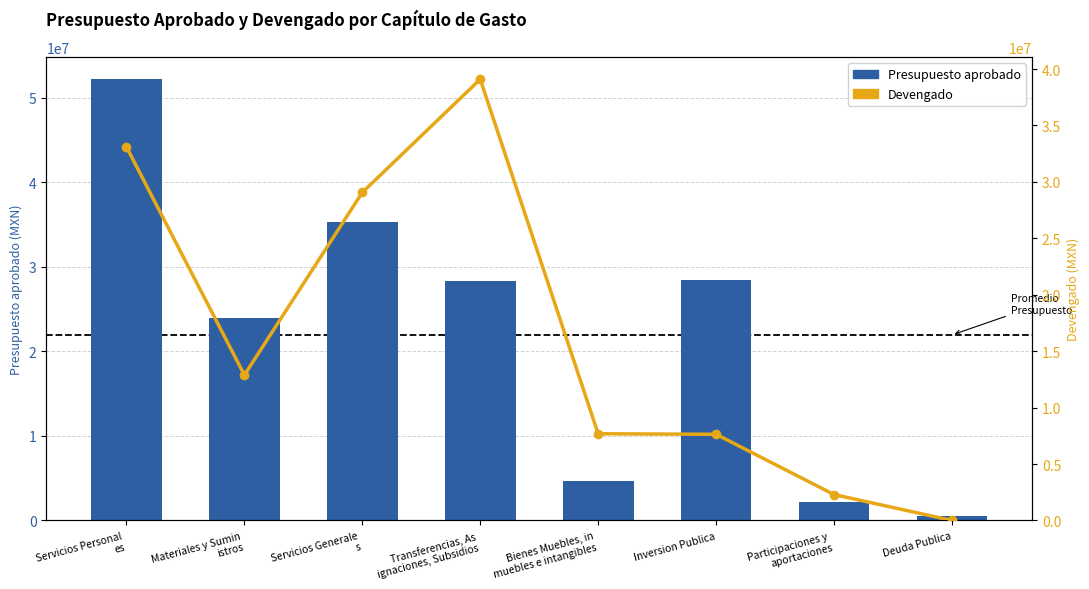

What is the sum of the Presupuesto aprobado values at Inversion Publica and Materiales y Sumin
istros?

52336195.0